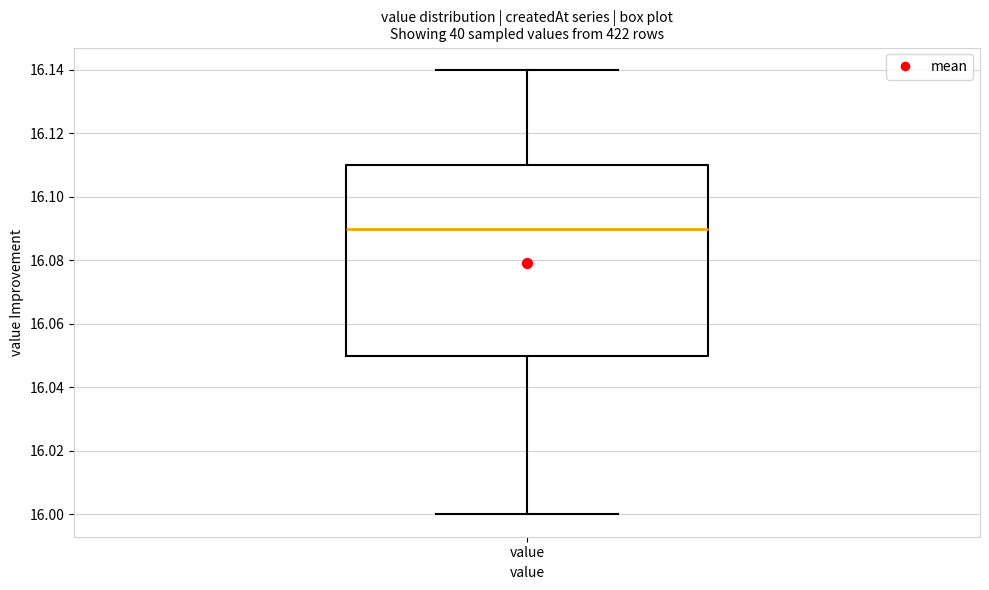

Read this box plot against the y-axis: the position of the median line, the range covered by the box, and the ends of both whiskers. The values are not printed on the chart, so give them approximately, as read against the axis.

median 16.09, box 16.05 to 16.11, whiskers 16.00 to 16.14